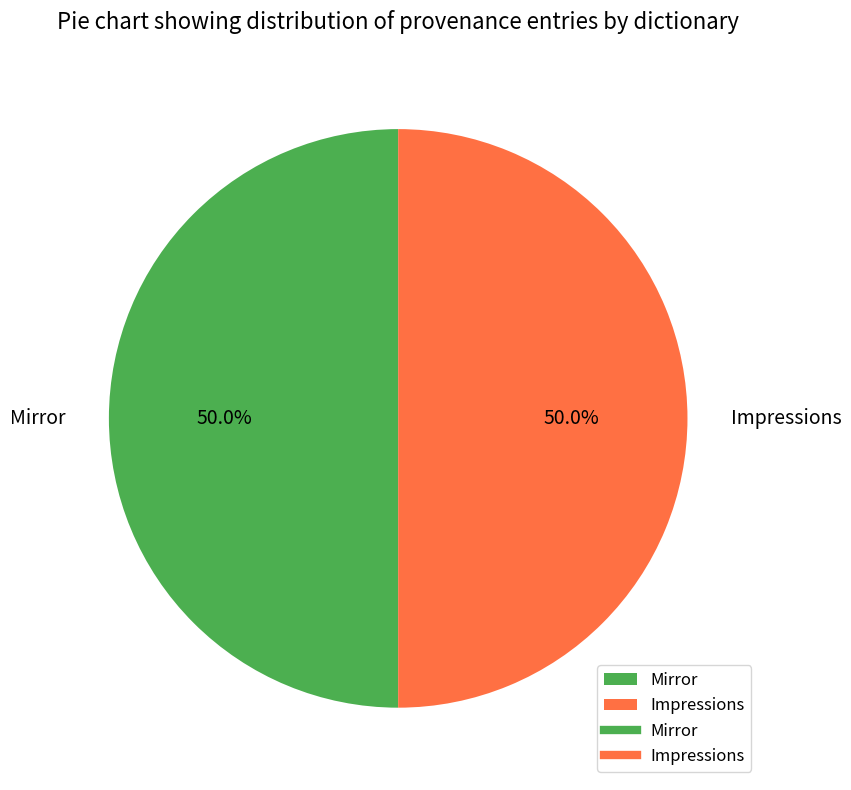

What percentage is NOT represented by Mirror?

50.0%